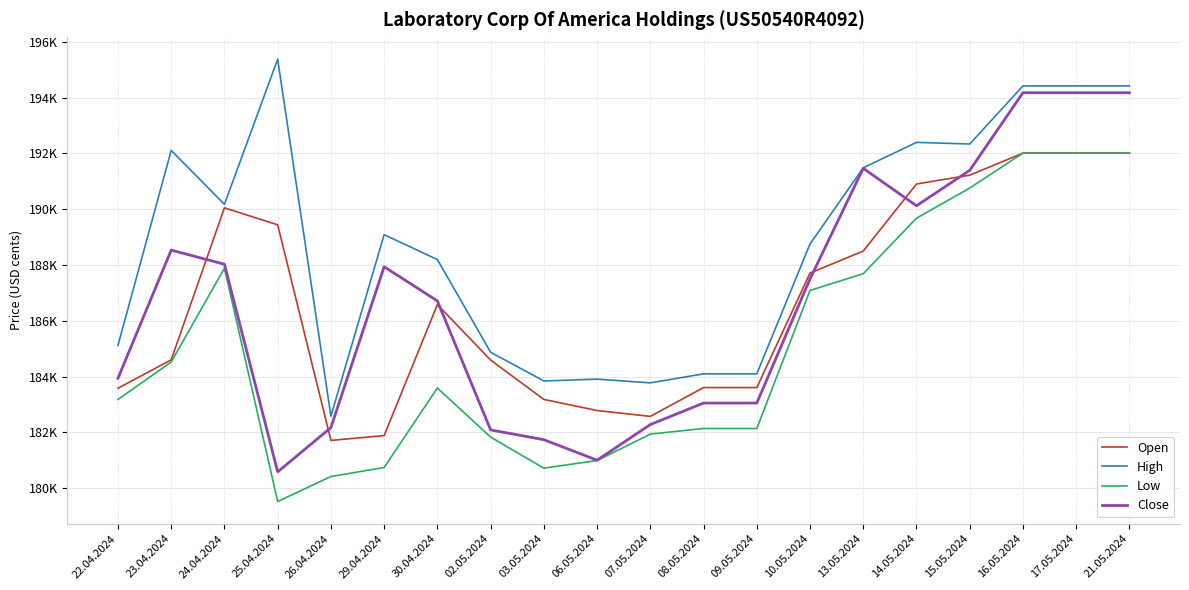

Reading left to right, list all the values displayed in this chart.

Open: 22.04.2024=183579	23.04.2024=184599	24.04.2024=190050	25.04.2024=189440	26.04.2024=181708	29.04.2024=181881	30.04.2024=186579	02.05.2024=184590	03.05.2024=183178	06.05.2024=182780	07.05.2024=182570	08.05.2024=183603	09.05.2024=183603	10.05.2024=187710	13.05.2024=188500	14.05.2024=190904	15.05.2024=191221	16.05.2024=192013	17.05.2024=192013	21.05.2024=192013
High: 22.04.2024=185119	23.04.2024=192110	24.04.2024=190175	25.04.2024=195382	26.04.2024=182578	29.04.2024=189088	30.04.2024=188194	02.05.2024=184871	03.05.2024=183840	06.05.2024=183905	07.05.2024=183772	08.05.2024=184095	09.05.2024=184095	10.05.2024=188754	13.05.2024=191486	14.05.2024=192398	15.05.2024=192339	16.05.2024=194423	17.05.2024=194423	21.05.2024=194423
Low: 22.04.2024=183176	23.04.2024=184520	24.04.2024=187884	25.04.2024=179517	26.04.2024=180413	29.04.2024=180736	30.04.2024=183587	02.05.2024=181826	03.05.2024=180713	06.05.2024=180986	07.05.2024=181935	08.05.2024=182135	09.05.2024=182135	10.05.2024=187087	13.05.2024=187688	14.05.2024=189679	15.05.2024=190759	16.05.2024=192013	17.05.2024=192013	21.05.2024=192013
Close: 22.04.2024=183937	23.04.2024=188533	24.04.2024=188027	25.04.2024=180580	26.04.2024=182167	29.04.2024=187936	30.04.2024=186711	02.05.2024=182084	03.05.2024=181734	06.05.2024=180998	07.05.2024=182276	08.05.2024=183048	09.05.2024=183048	10.05.2024=187502	13.05.2024=191467	14.05.2024=190124	15.05.2024=191396	16.05.2024=194179	17.05.2024=194179	21.05.2024=194179